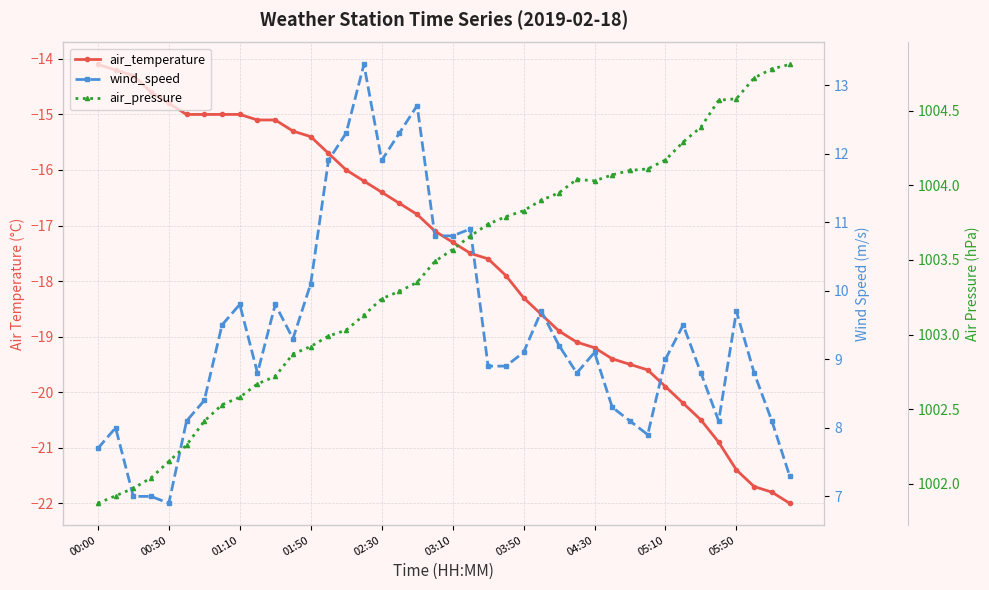

True or false: wind_speed has a value of 11.7 at 39.

False